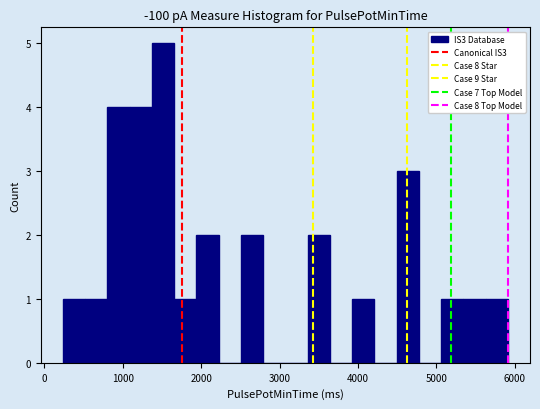

Read against the x-axis, roughly where is the centre of the tallest bar?

1500